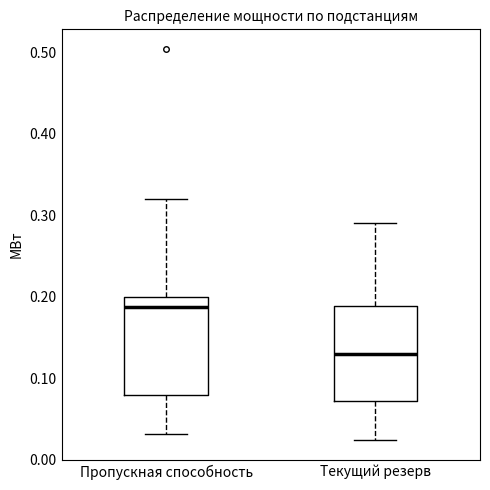

Reading left to right, transcribe this box plot: for each box, give where its median line is, the range the box spans, and where its two whiskers end, as read against the y-axis. The values are not printed on the chart, so give them approximately, as read against the axis.

Пропускная способность: median 0.19, box 0.08 to 0.20, whiskers 0.03 to 0.32
Текущий резерв: median 0.13, box 0.07 to 0.19, whiskers 0.02 to 0.29